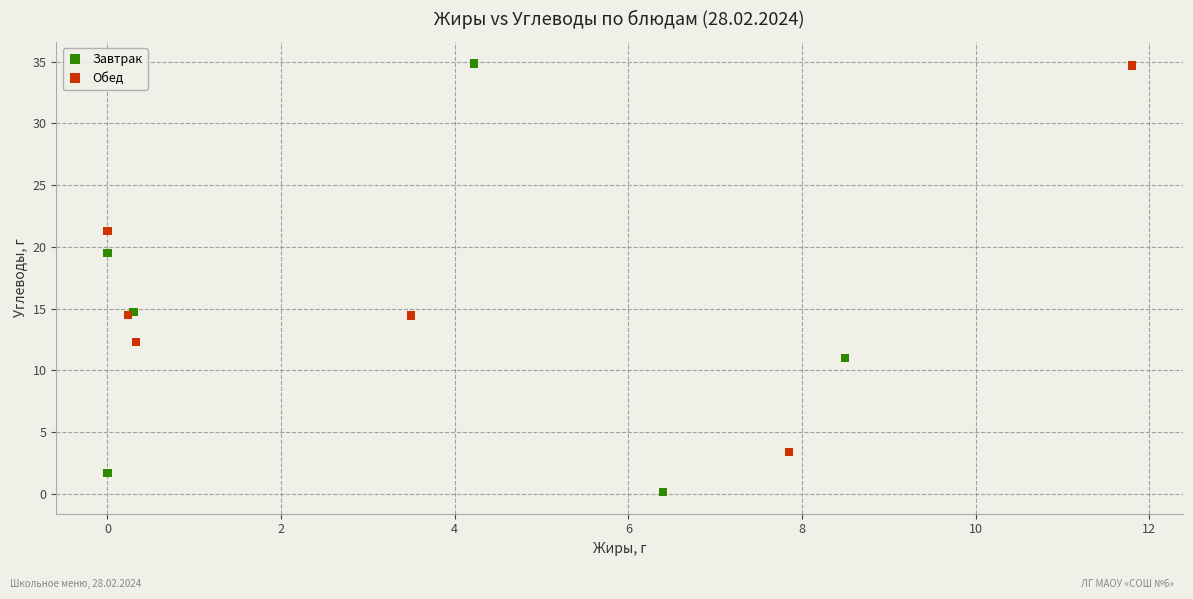

Which series has the largest Y range (max minus min)?

Завтрак